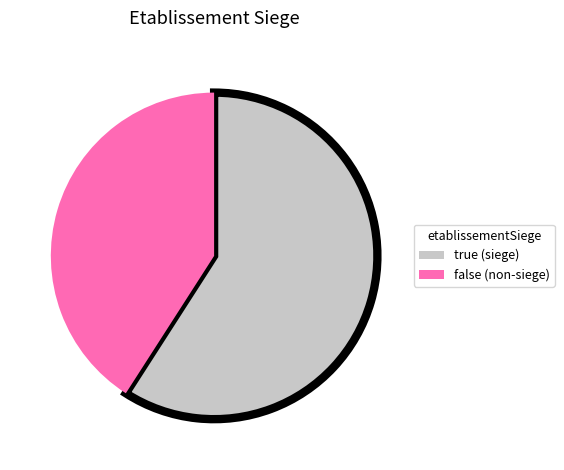

Which has a higher value, false or true?

true